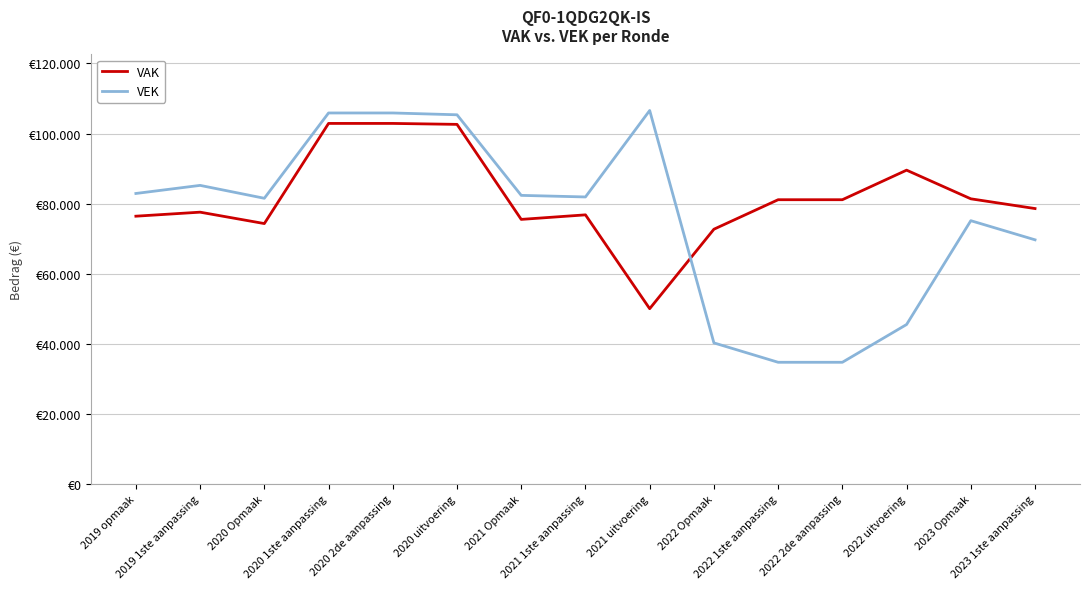

Where is the first local minimum for VAK?

2020 Opmaak